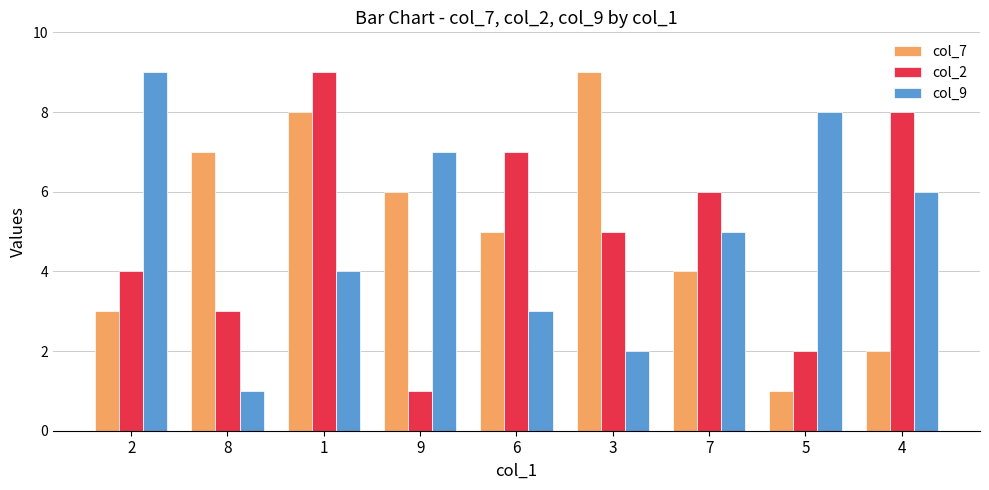

Is it true that col_2 equals 11 at 6?

False